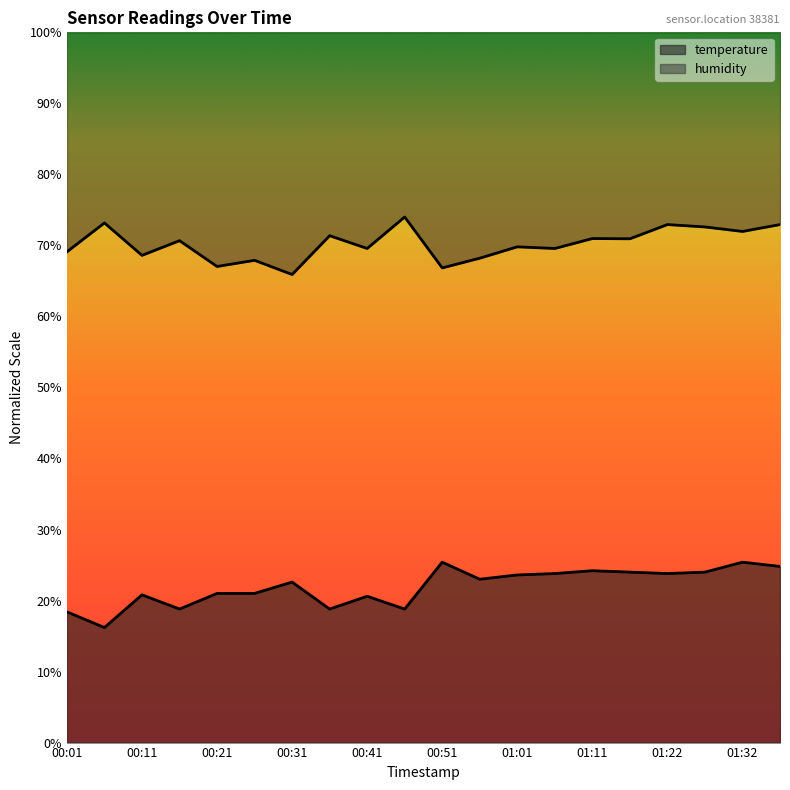

Which series changed the most between 00:16 and 01:22?

temperature